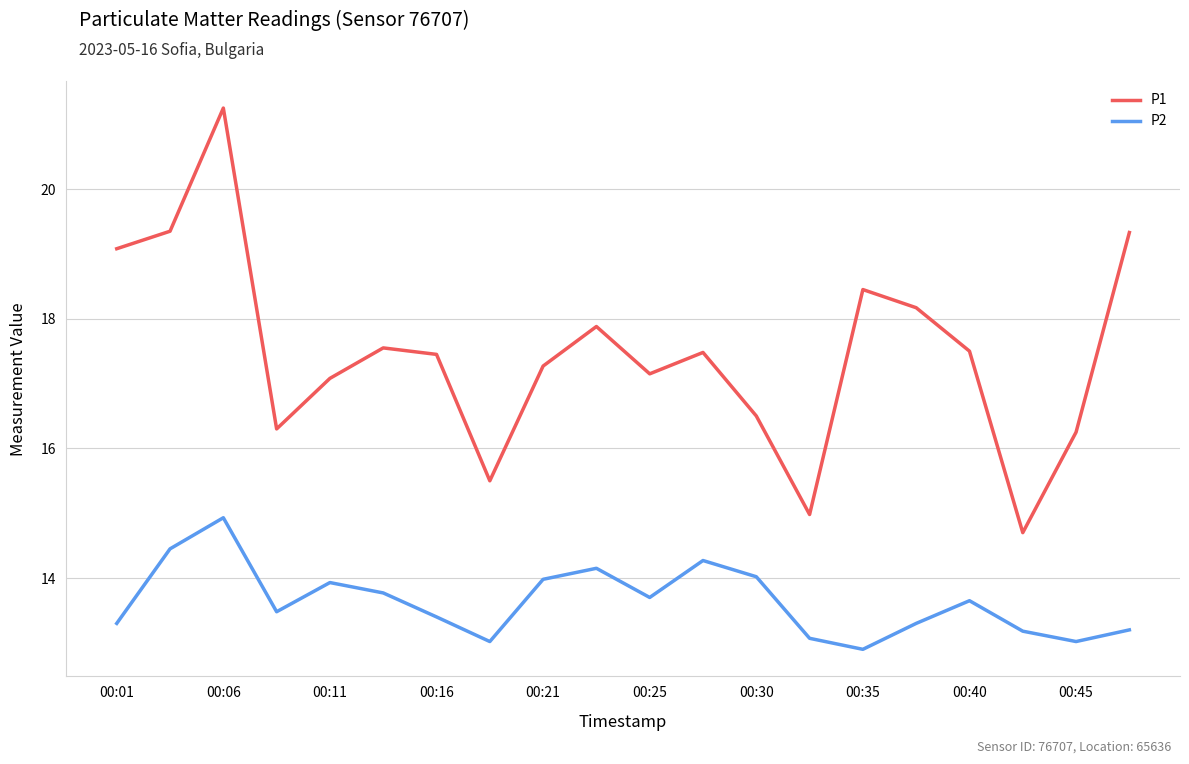

Which series has the largest total across all categories?

P1